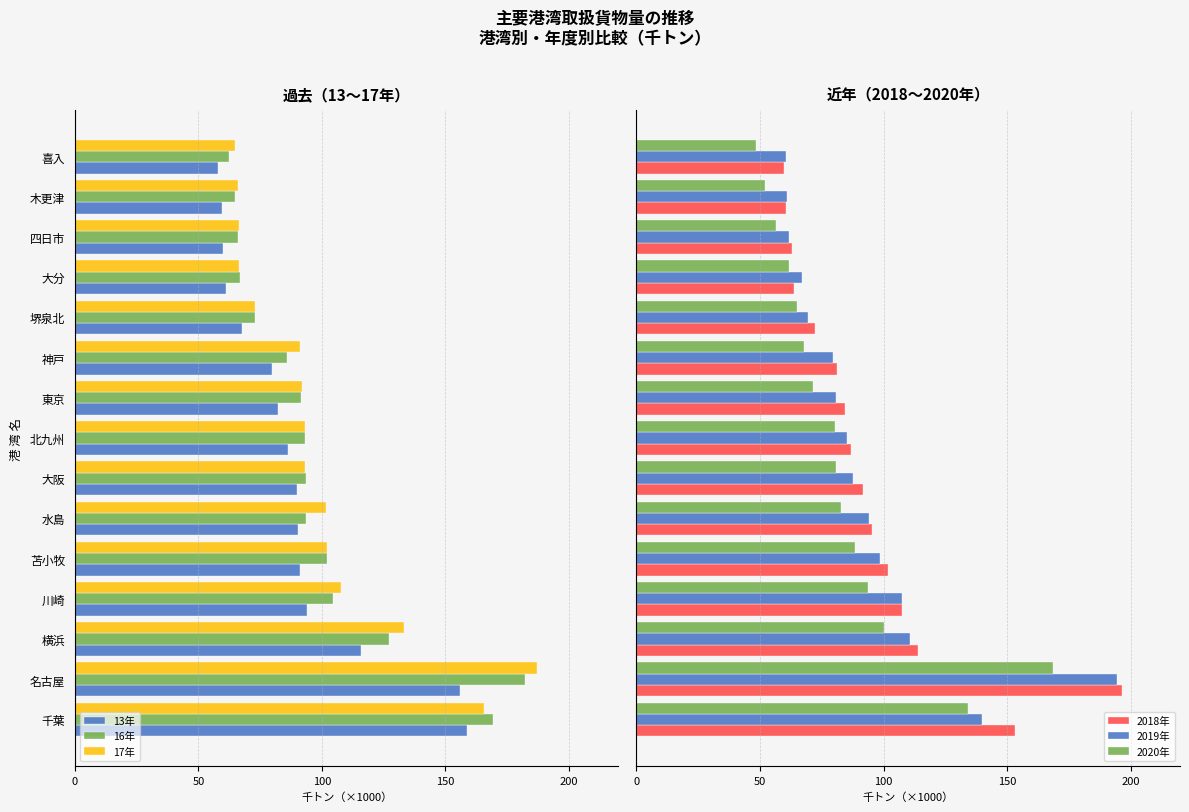

How many bars are there in total?

90